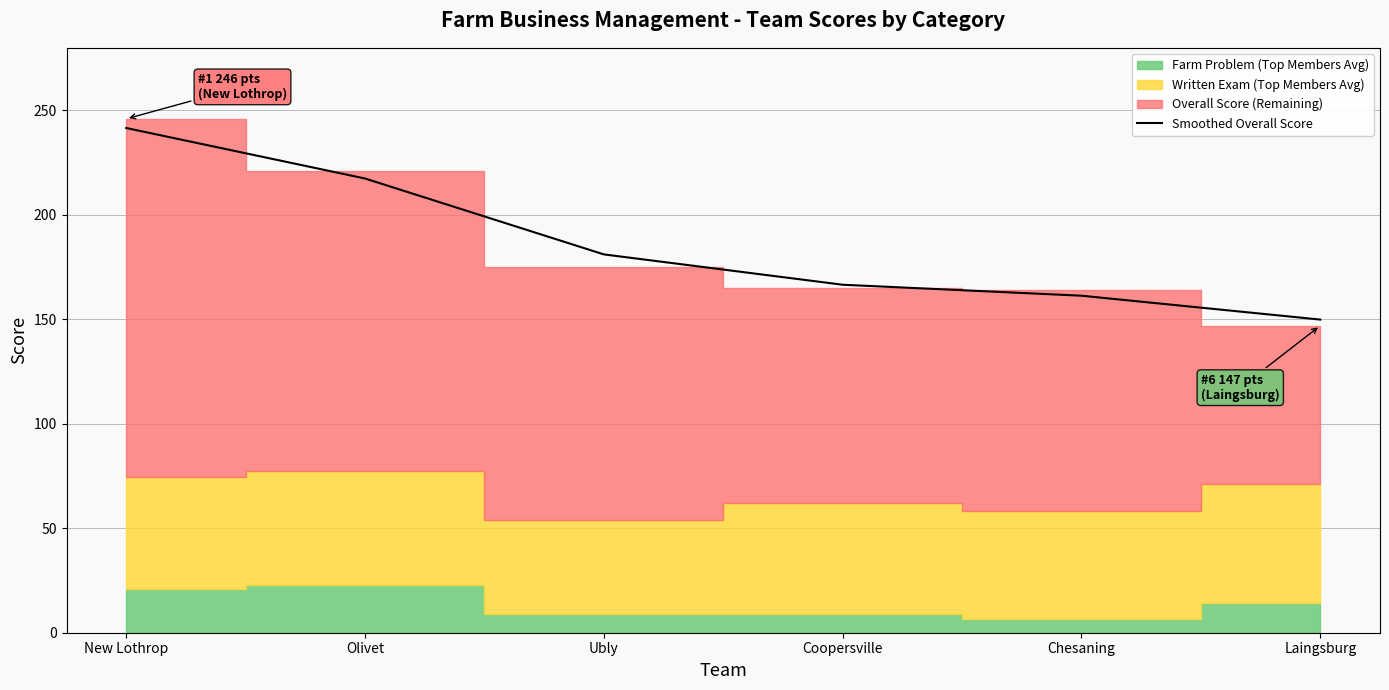

True or false: the data shows 241.6 at New Lothrop.

True